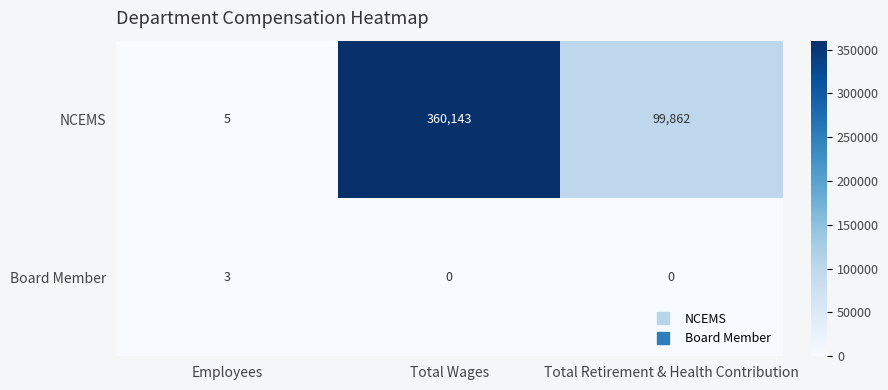

How many values in Board Member are above zero?

1